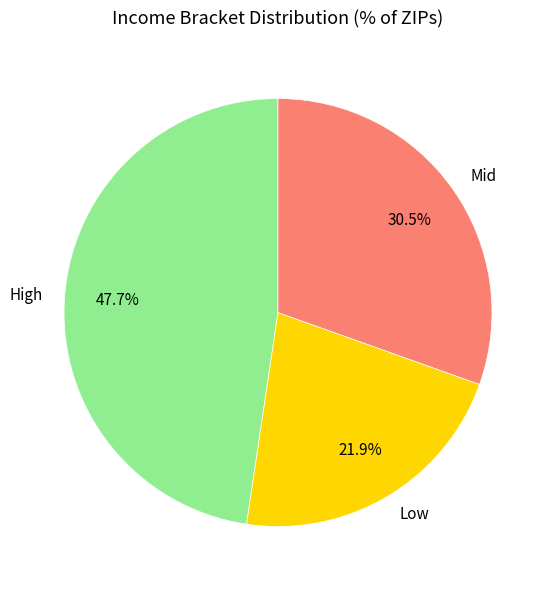

What is the smallest slice in the pie chart?

Low